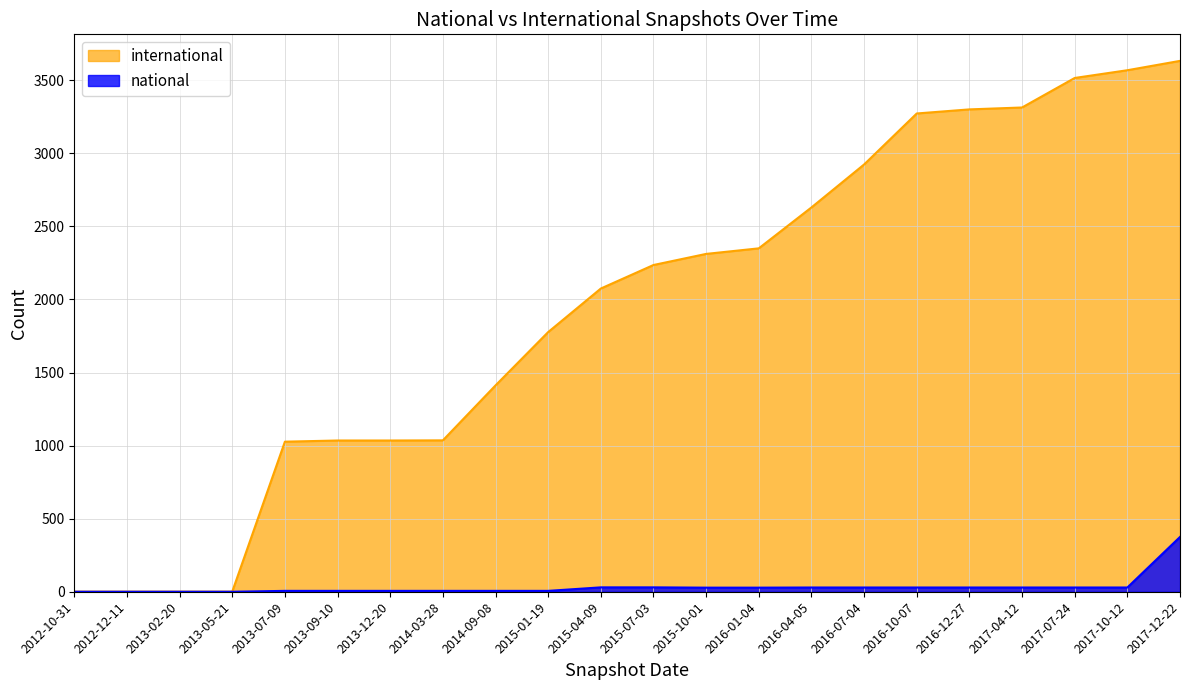

How many data points does each series have?

22